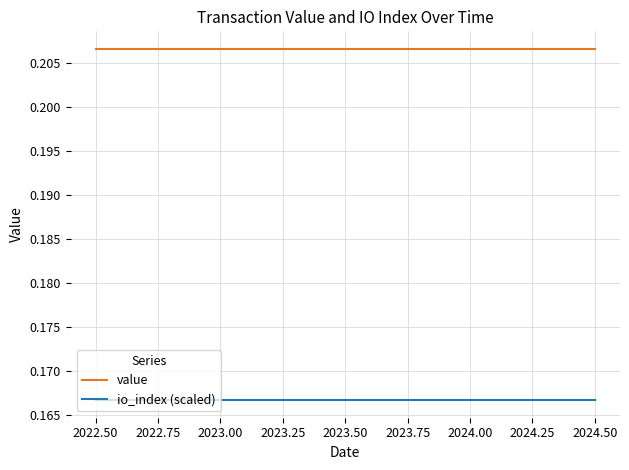

Which series has the largest total across all categories?

value